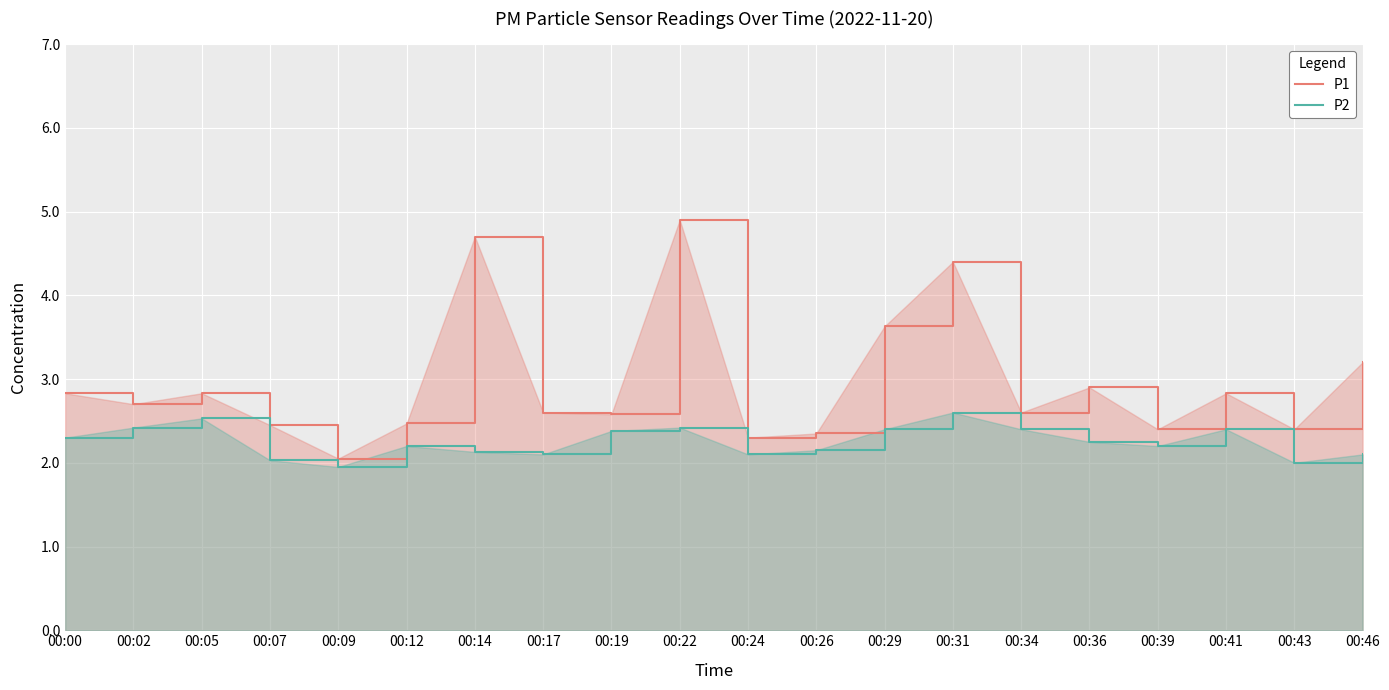

Is it true that P1 equals 2.4 at 00:43?

True